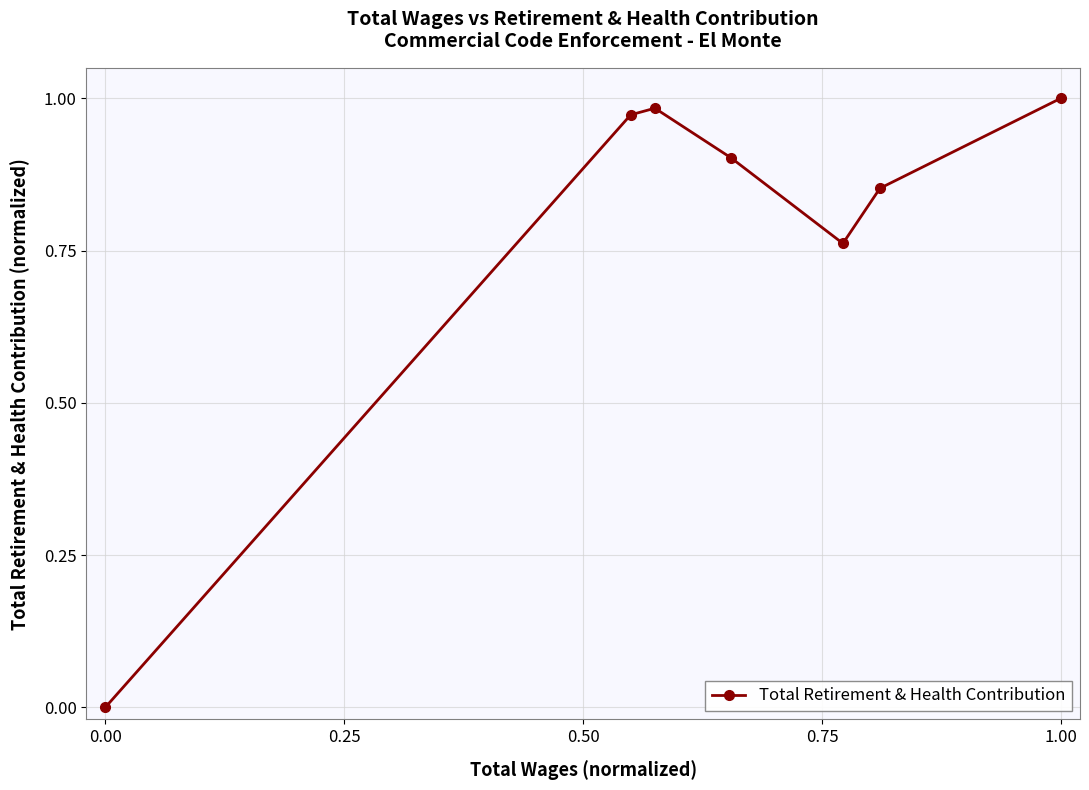

True or false: there are more than 0 points higher than both neighbors.

True